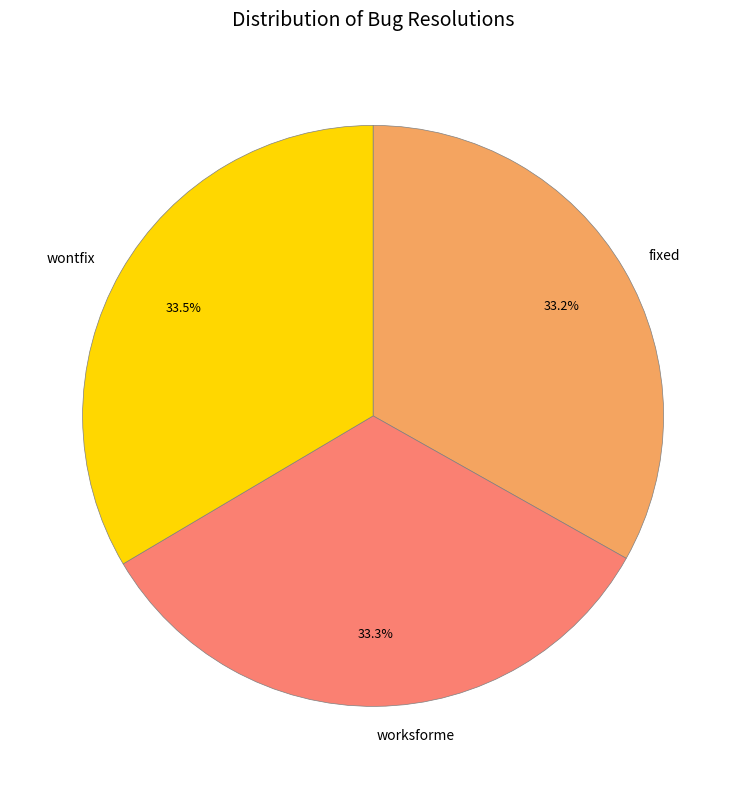

What percentage is NOT represented by fixed?

66.8%